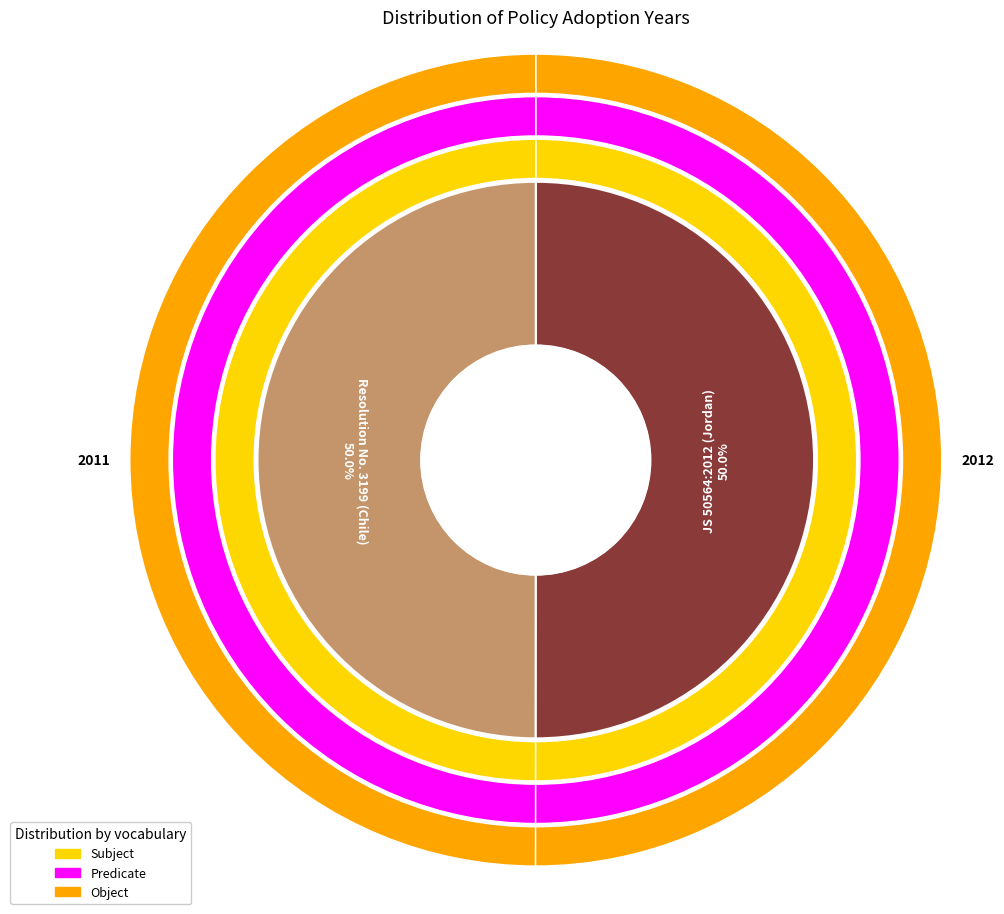

Rank the categories by value from highest to lowest.

JS 50564:2012 (Jordan), Resolution No. 3199 (Chile)